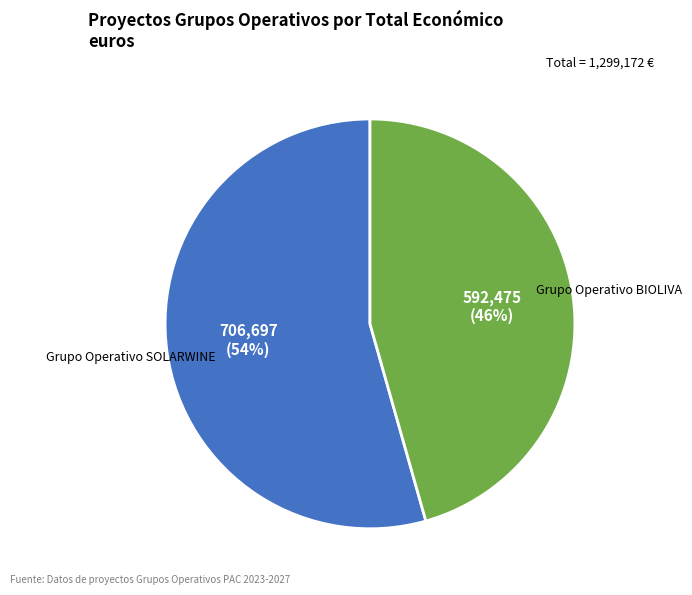

Is the sum of Grupo Operativo BIOLIVA and Grupo Operativo SOLARWINE greater than half?

Yes